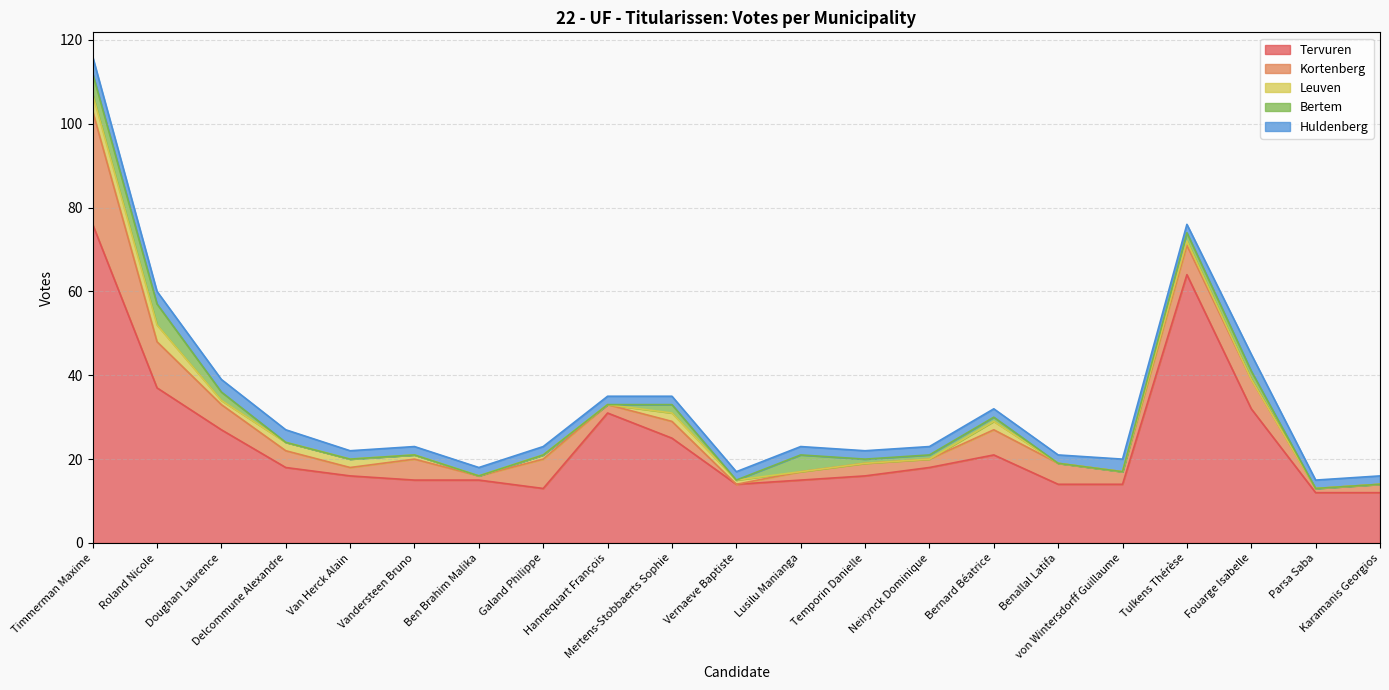

How many intersections are there between Kortenberg and Huldenberg?

4